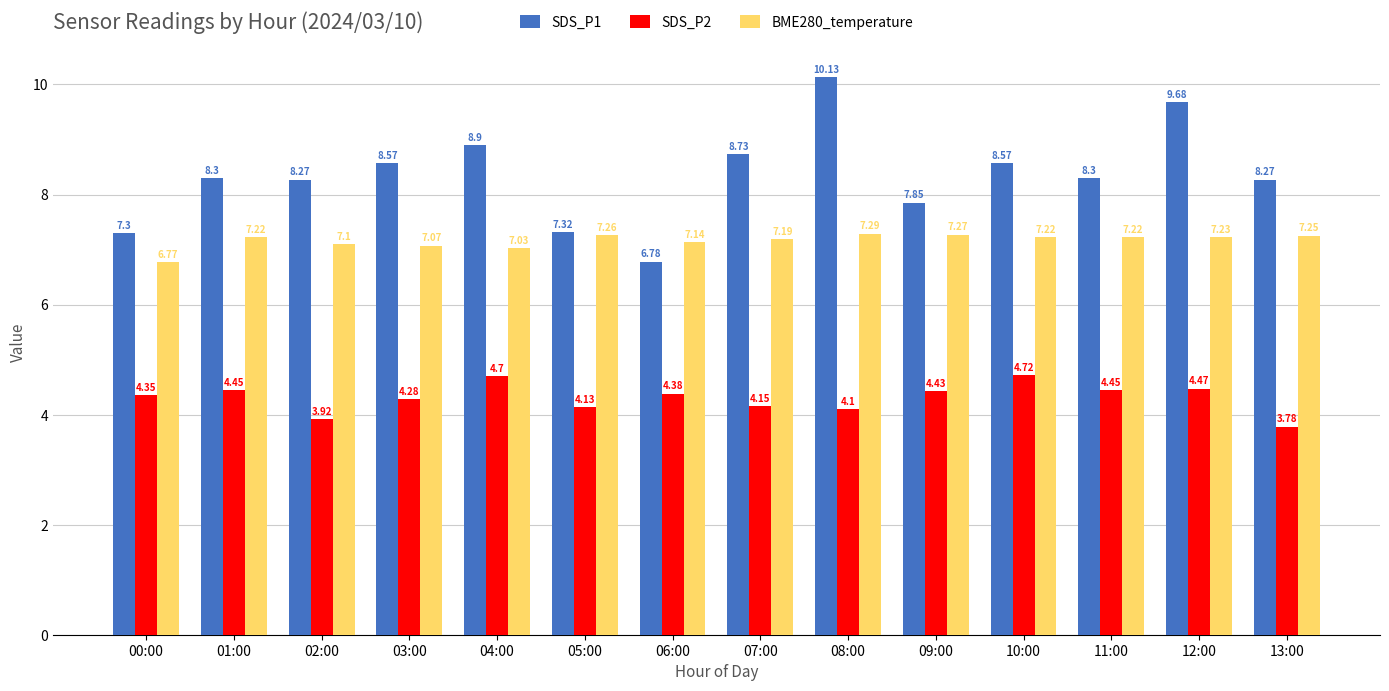

What is the sum of all SDS_P1 values?

117.0